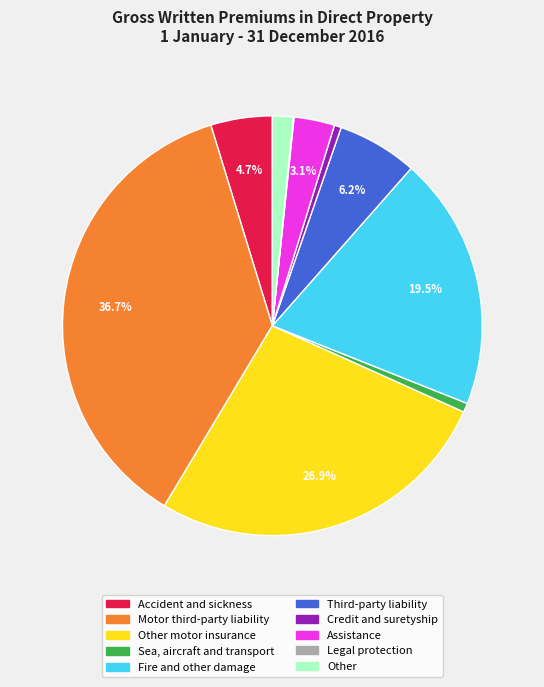

To the nearest percent, what percentage of the pie is Sea, aircraft and transport?

1%